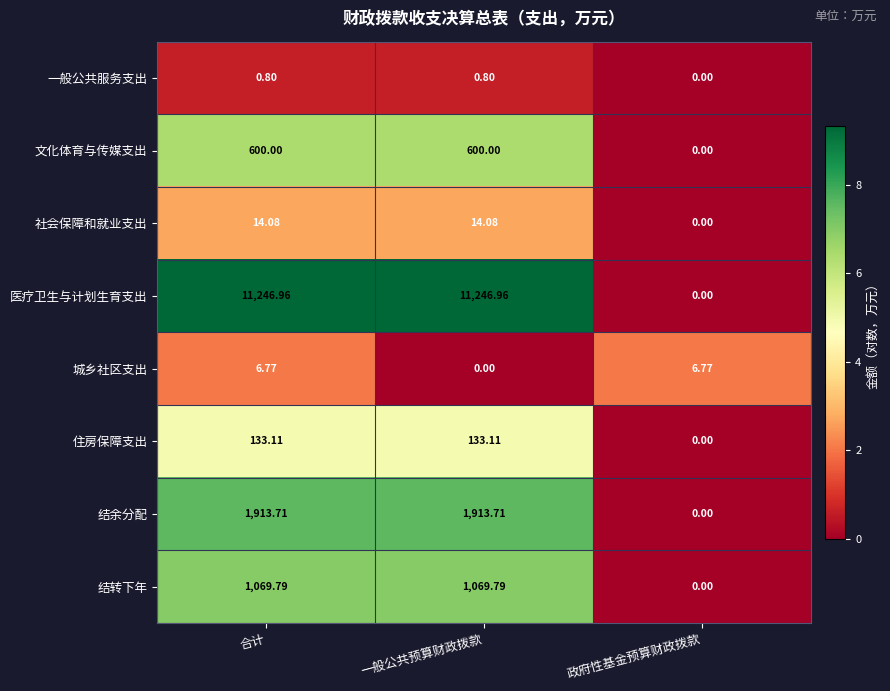

Is the value of 一般公共服务支出 at 一般公共预算财政拨款 greater than the value of 结余分配 at 一般公共预算财政拨款?

No